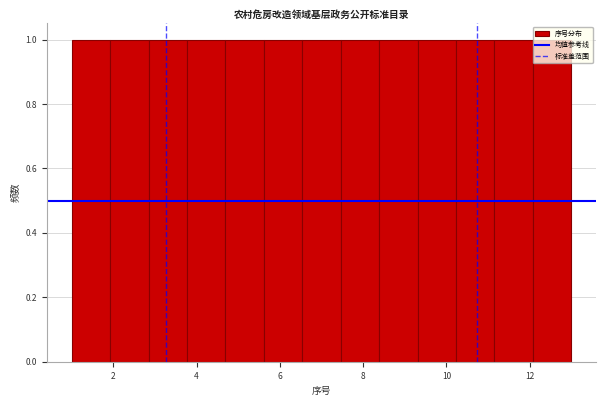

Reading left to right, transcribe this chart: for each bar, give the range it covers on the x-axis and its height. Neither the bar edges nor the heights are printed on the chart, so give them approximately, as read against the axes.

1.0 to 2.0: 1
2.0 to 2.8: 1
2.8 to 3.8: 1
3.8 to 4.6: 1
4.6 to 5.6: 1
5.6 to 6.6: 1
6.6 to 7.4: 1
7.4 to 8.4: 1
8.4 to 9.4: 1
9.4 to 10.2: 1
10.2 to 11.2: 1
11.2 to 12.0: 1
12.0 to 13.0: 1